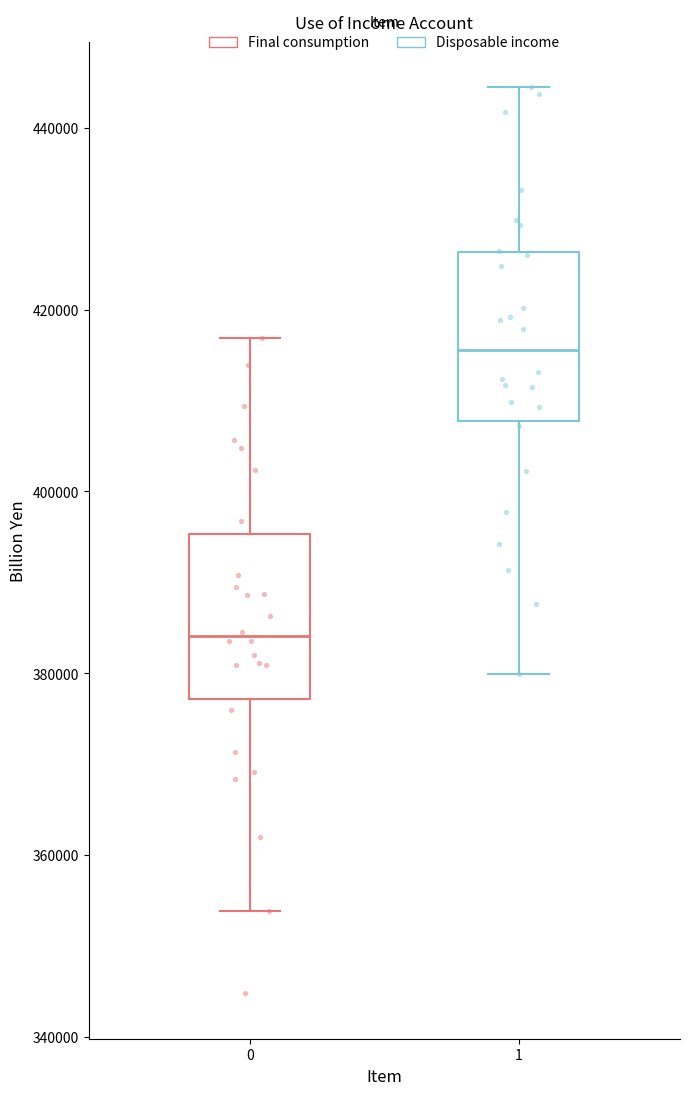

Reading left to right, read every box against the y-axis: the position of its median line, the range the box covers, and the ends of its whiskers. The values are not printed on the chart, so give them approximately, as read against the axis.

0: median 384000, box 378000 to 396000, whiskers 354000 to 416000
1: median 416000, box 408000 to 426000, whiskers 380000 to 444000